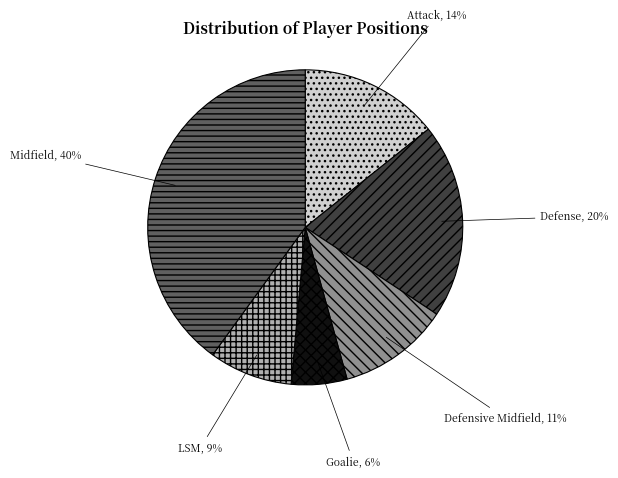

To the nearest percent, what is the average slice percentage?

17%